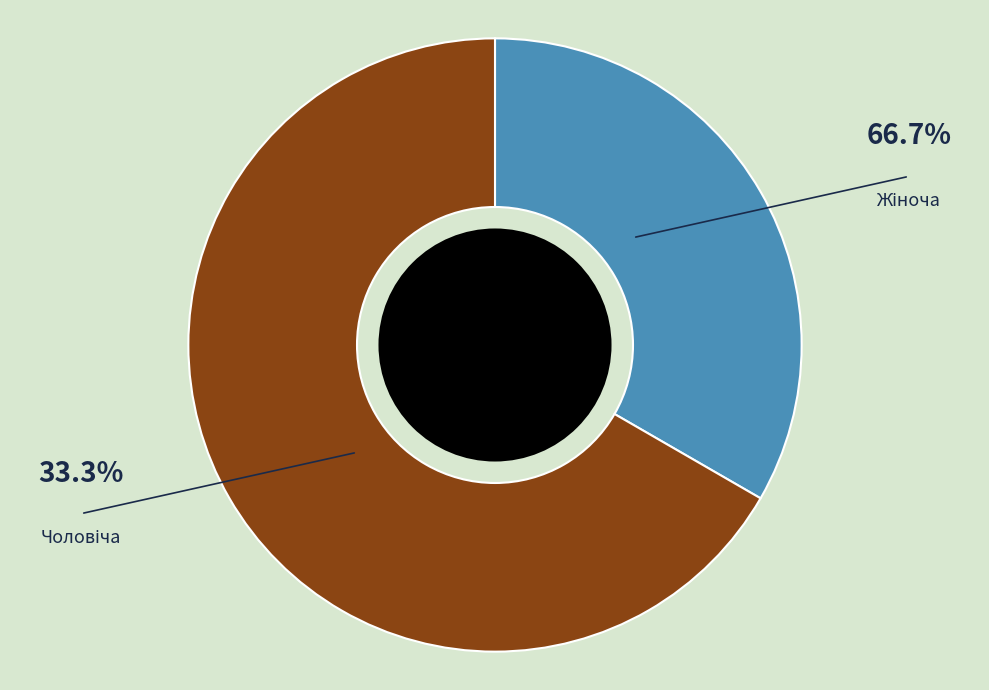

To the nearest percent, what is the difference between the Чоловіча and Жіноча slice percentages?

33%